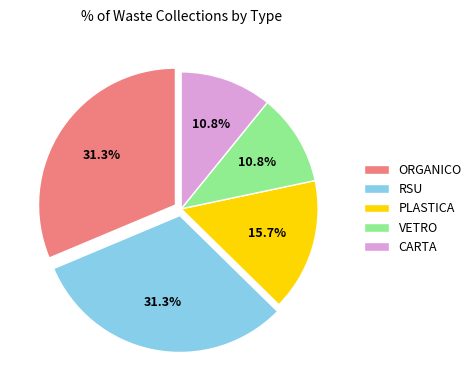

Is it true that RSU is 24% of the pie?

False